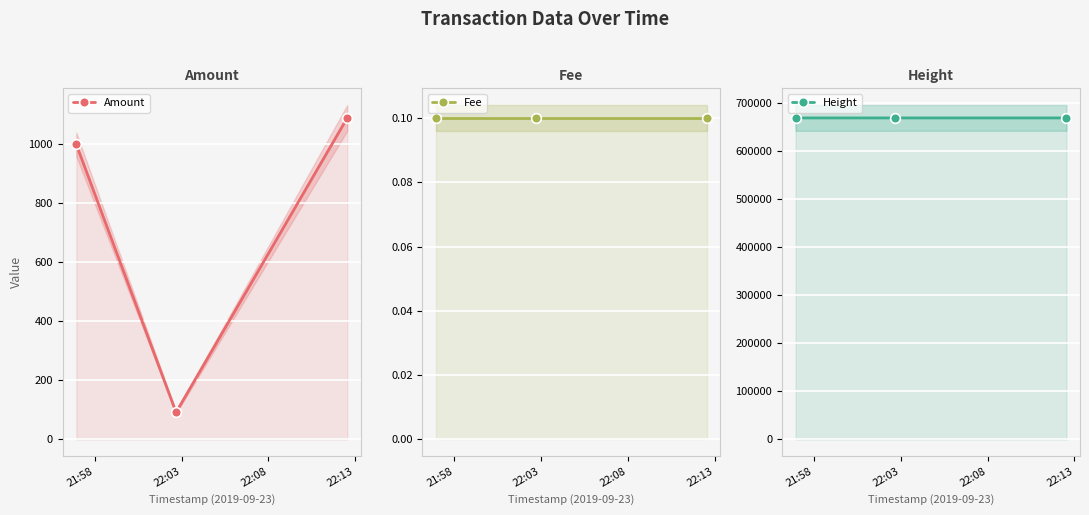

What is the difference between the maximum and minimum values in the Height series?

5.0